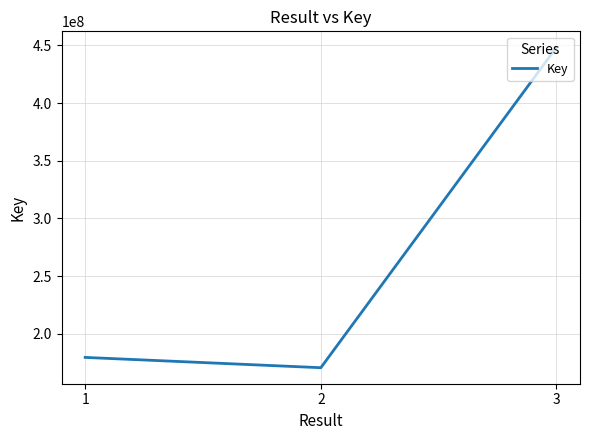

Is it true that the value at 1 is 179500141?

True